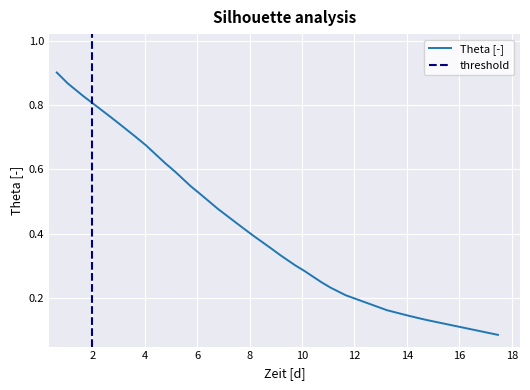

What is the smallest value displayed?

0.1